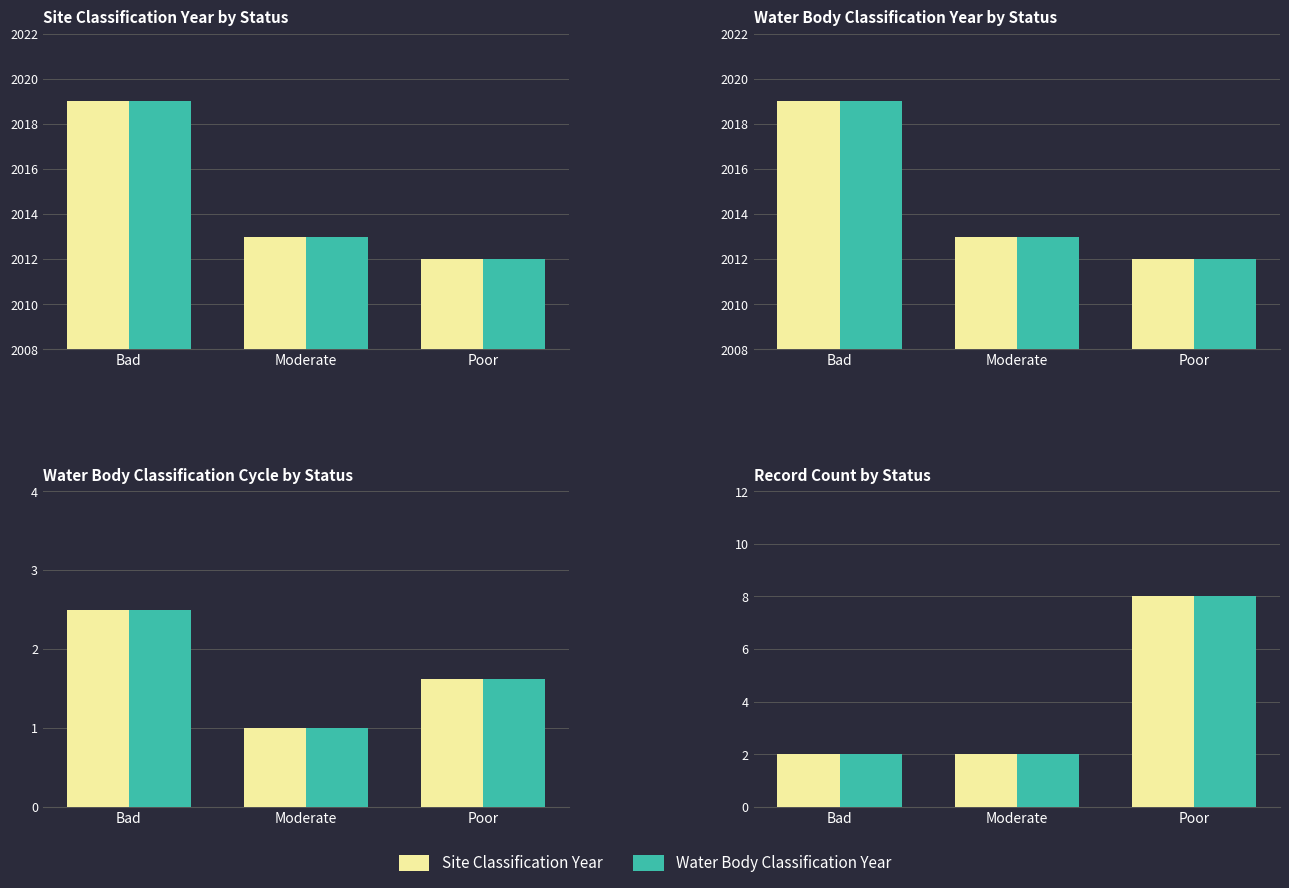

What is the value of the Site Classification Year bar at the 3rd from the left?

8